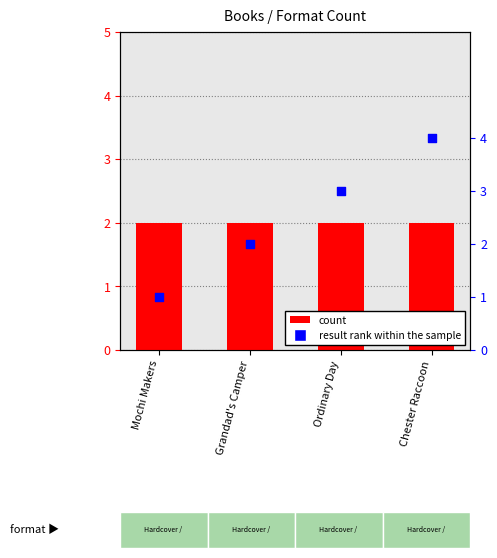

Is the value of count at Grandad's Camper greater than the value of result rank within the sample at Grandad's Camper?

No